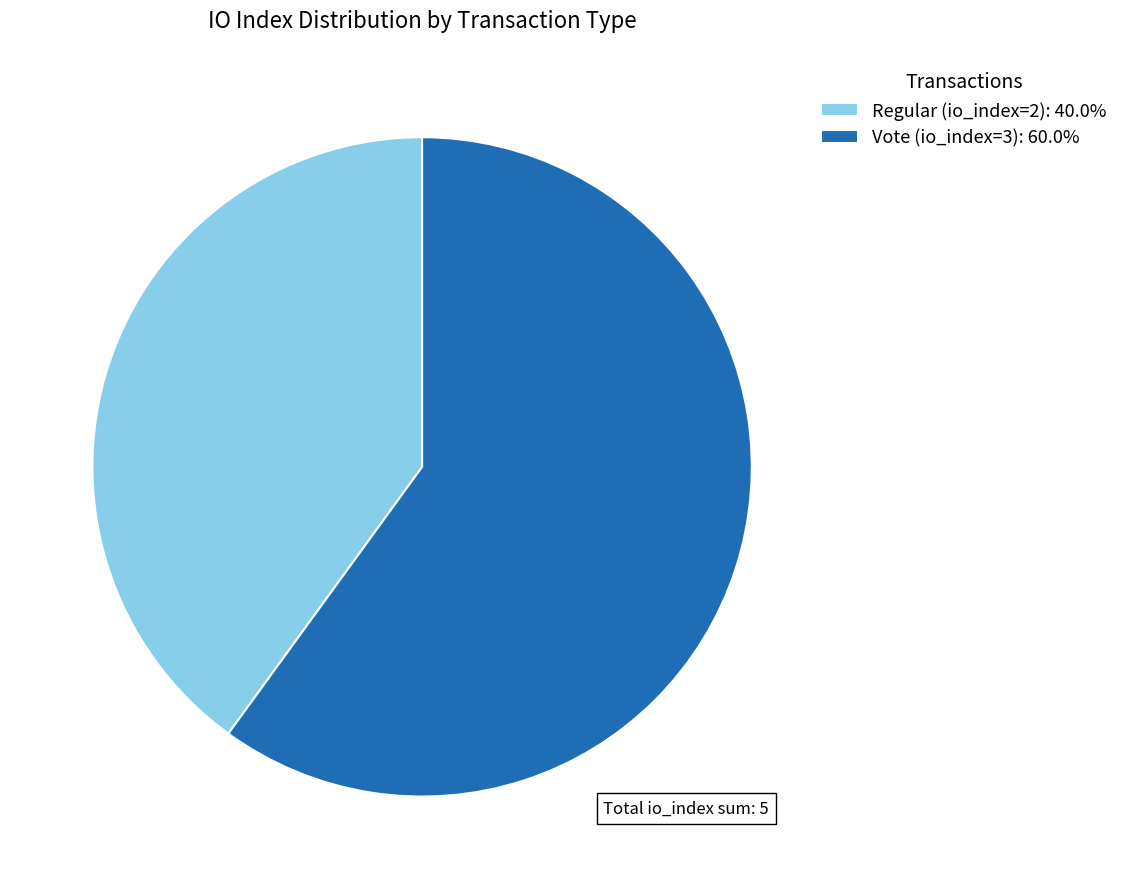

Is the sum of Vote (io_index=3): 60.0% and Regular (io_index=2): 40.0% greater than half?

Yes